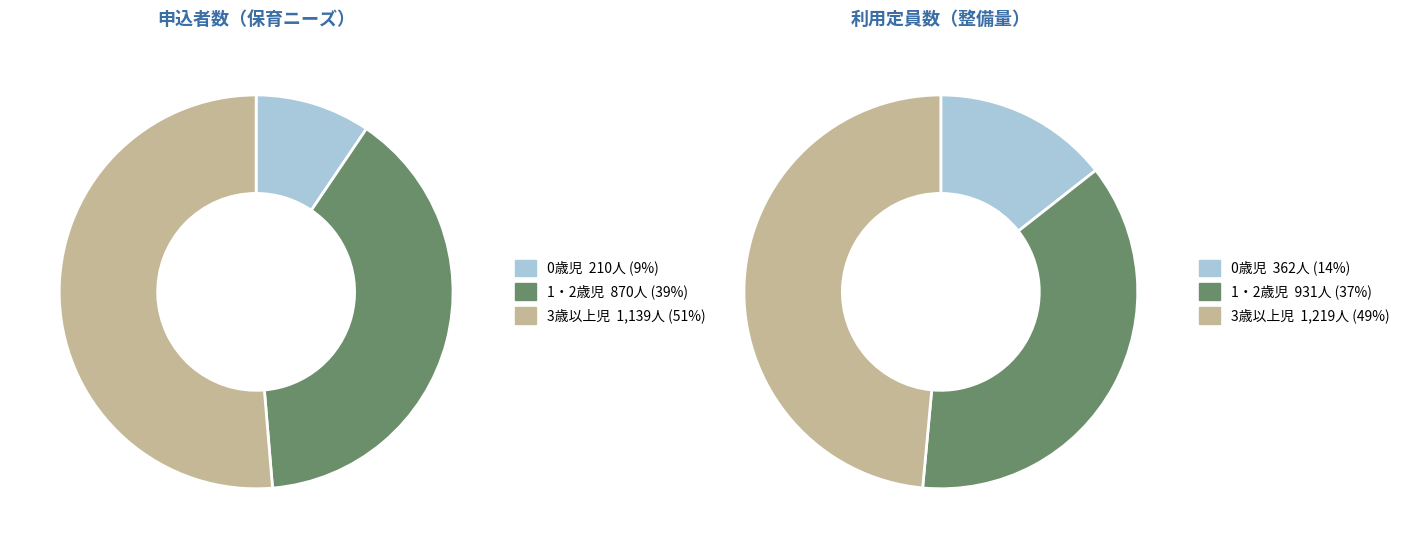

How much of the chart is everything except 1・2歳児?

60.8%